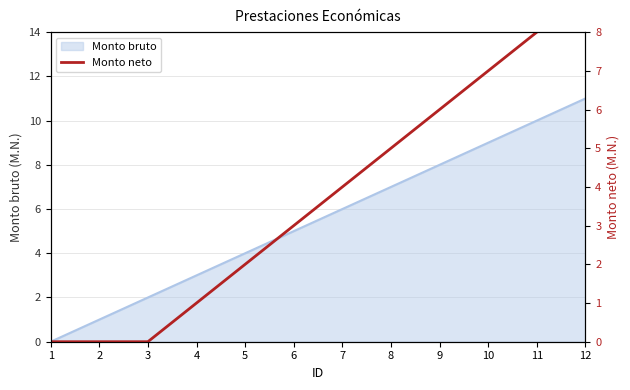

True or false: there are more than 0 points higher than both neighbors.

False